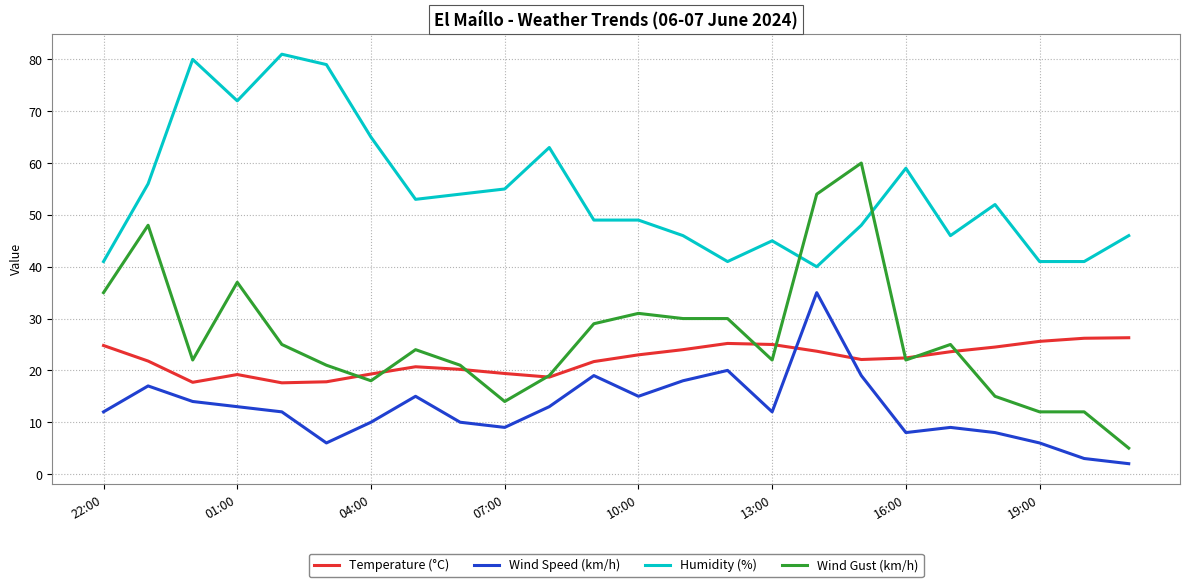

How many intersections are there between Wind Speed (km/h) and Temperature (°C)?

2